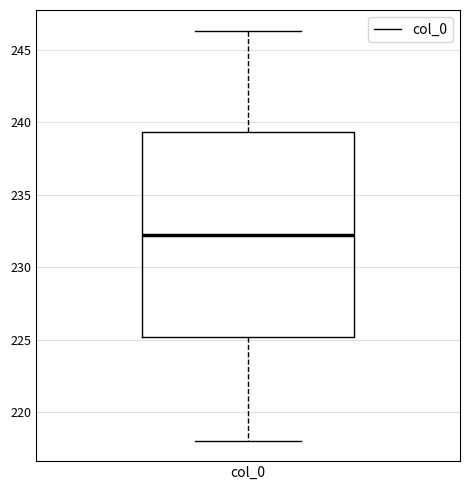

Read this box plot against the y-axis: the position of the median line, the range covered by the box, and the ends of both whiskers. The values are not printed on the chart, so give them approximately, as read against the axis.

median 232.5, box 225.0 to 239.5, whiskers 218.0 to 246.5